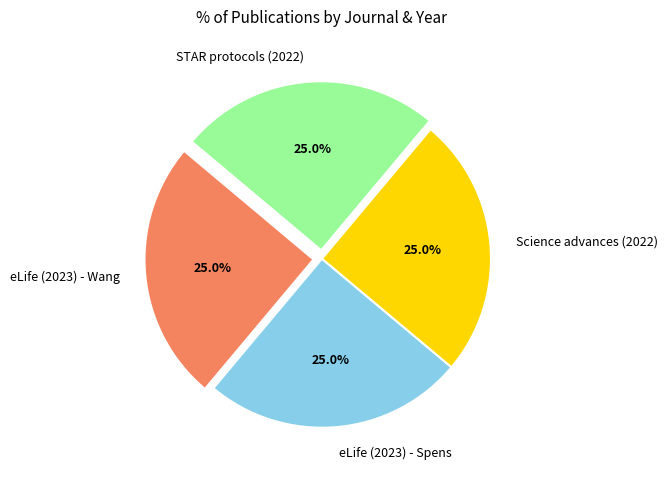

Approximately how many times larger is the value at eLife (2023) - Spens compared to Science advances (2022)?

1.0